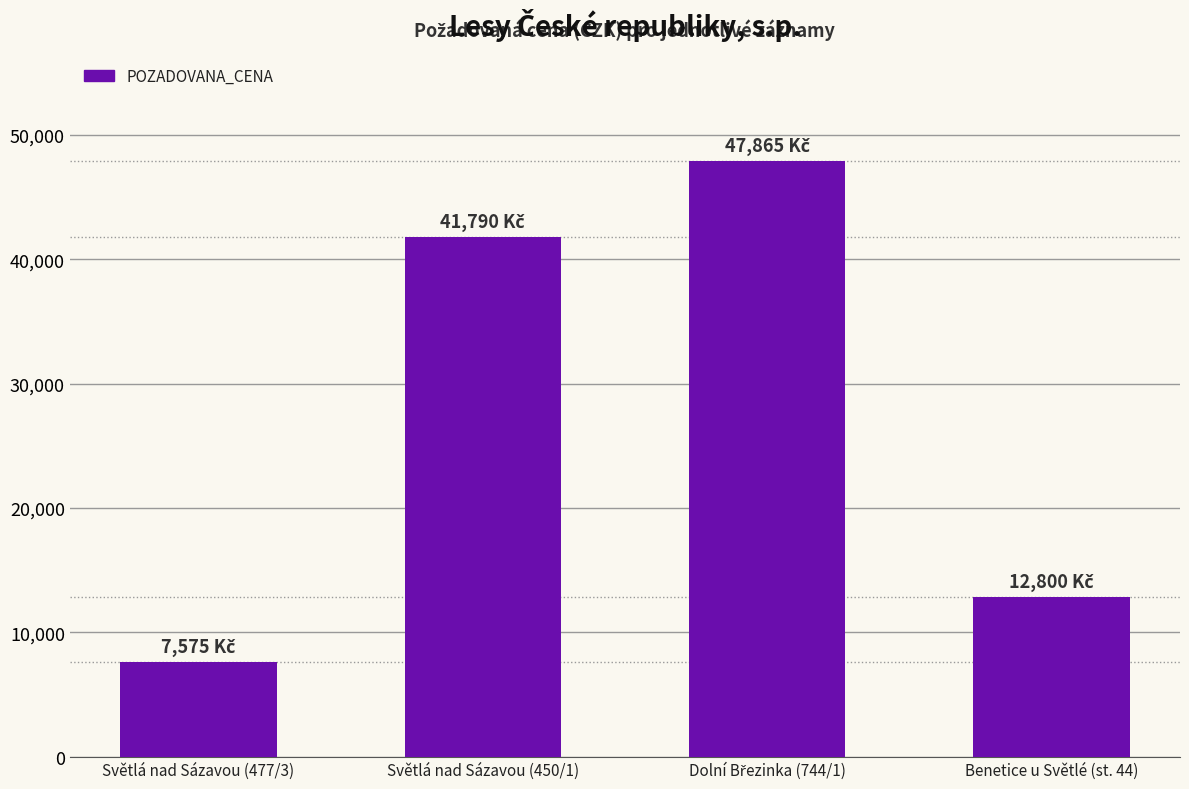

What is the change in value from Světlá nad Sázavou (477/3) to Benetice u Světlé (st. 44)?

+5225